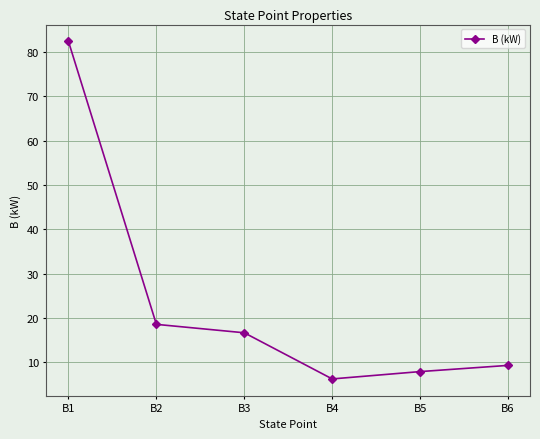

Rank the categories by value from lowest to highest.

B4, B5, B6, B3, B2, B1